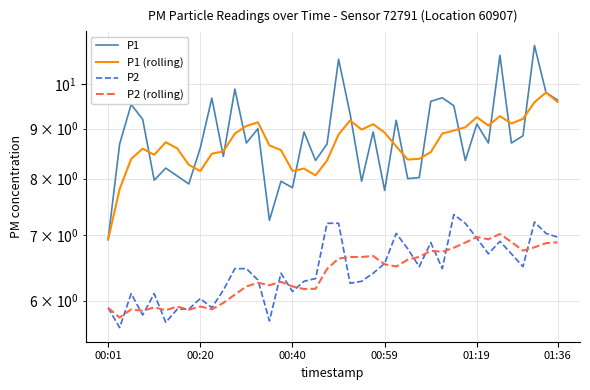

What is the difference between the second highest and minimum values in the P2 series?

1.6